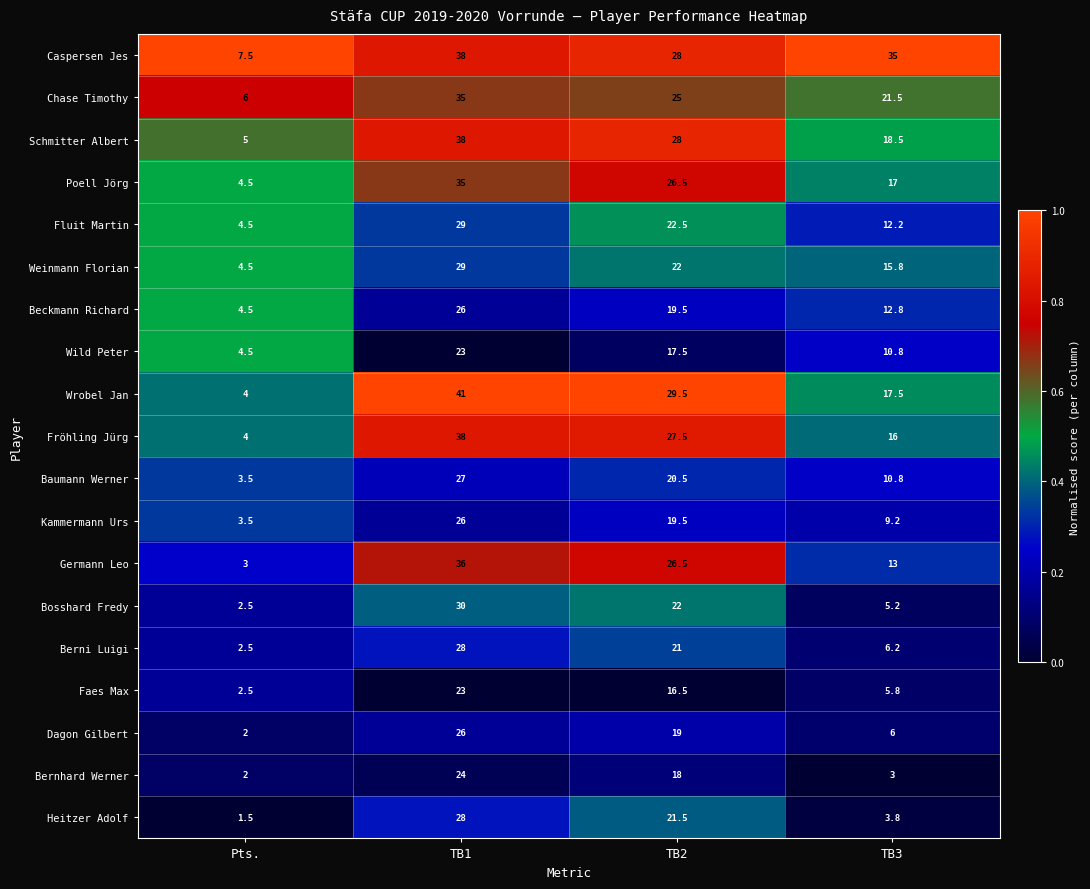

What is the approximate value of Poell Jörg at TB1?

35.0